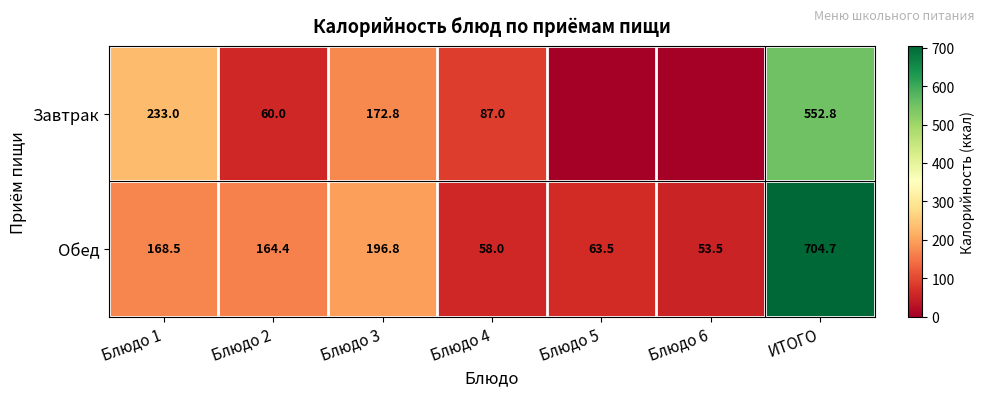

Between Блюдо 1 and Блюдо 2, which series saw the biggest shift?

Завтрак